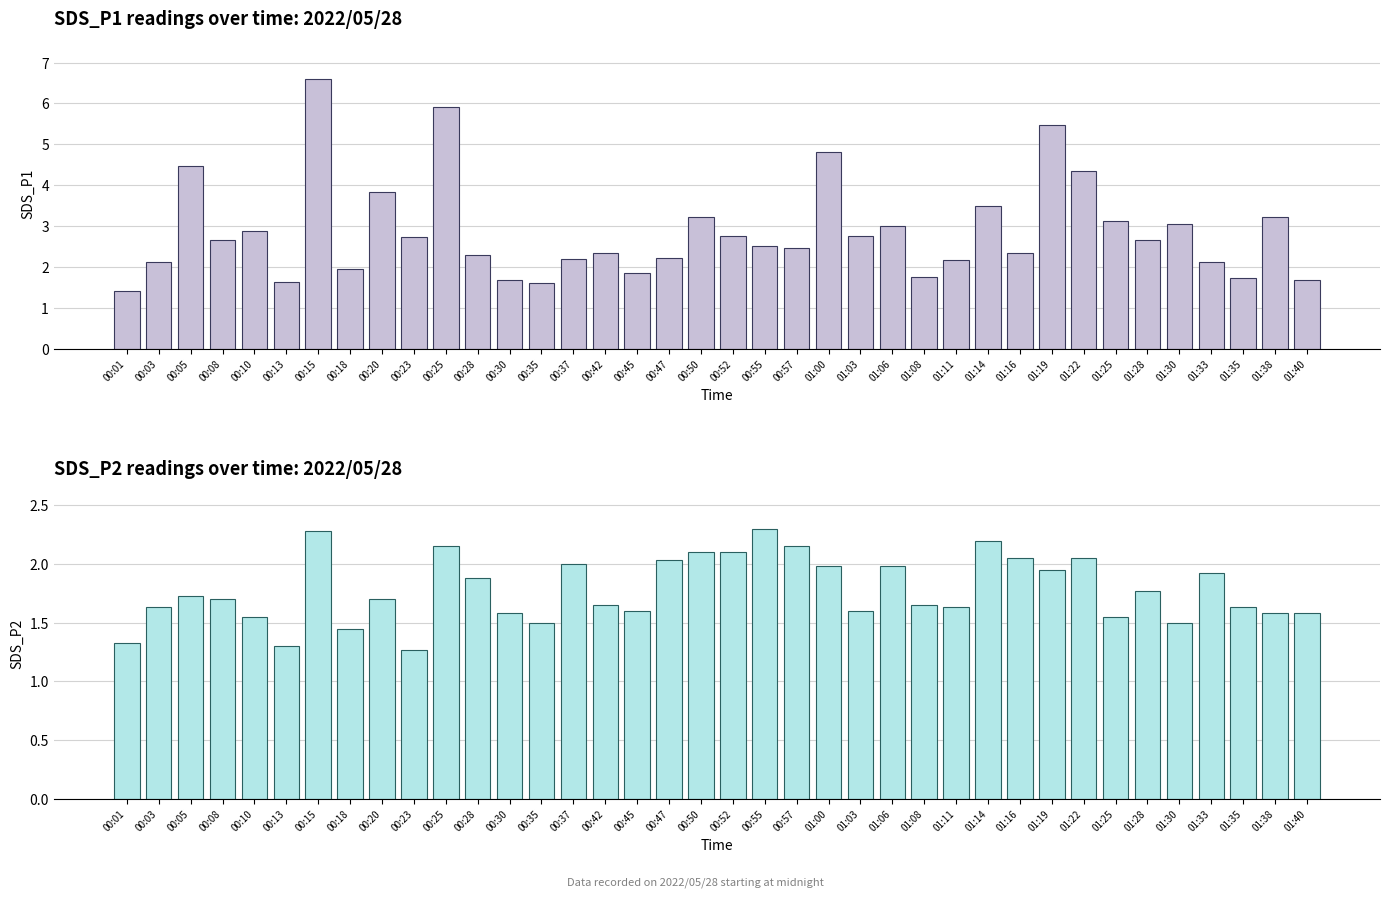

At which label is SDS_P2 closest to 1?

00:23